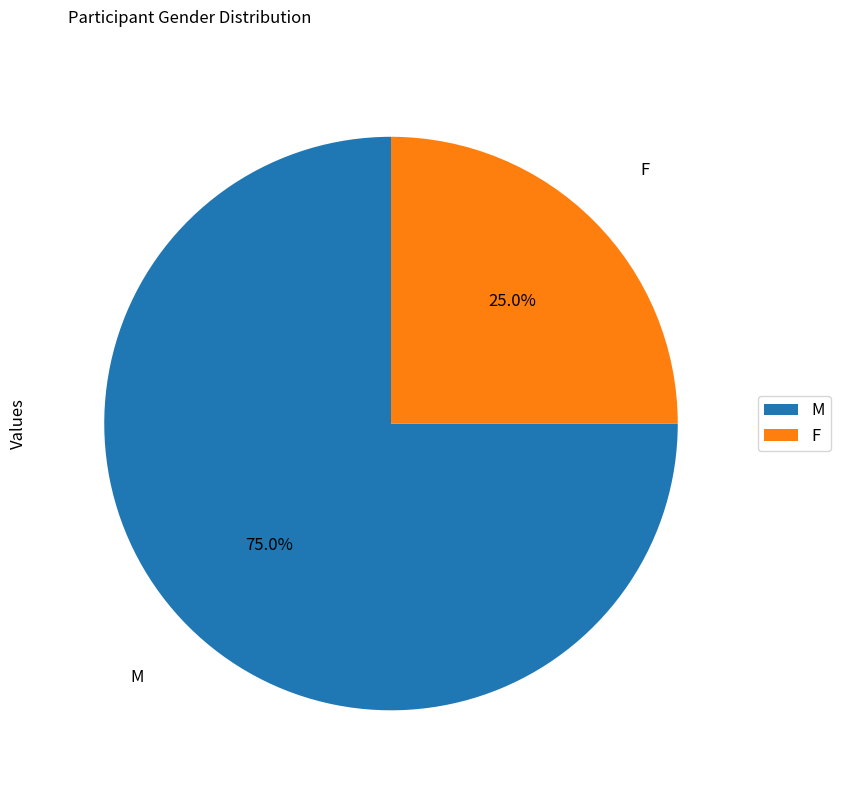

What percentage is the F slice, to the nearest percent?

25%